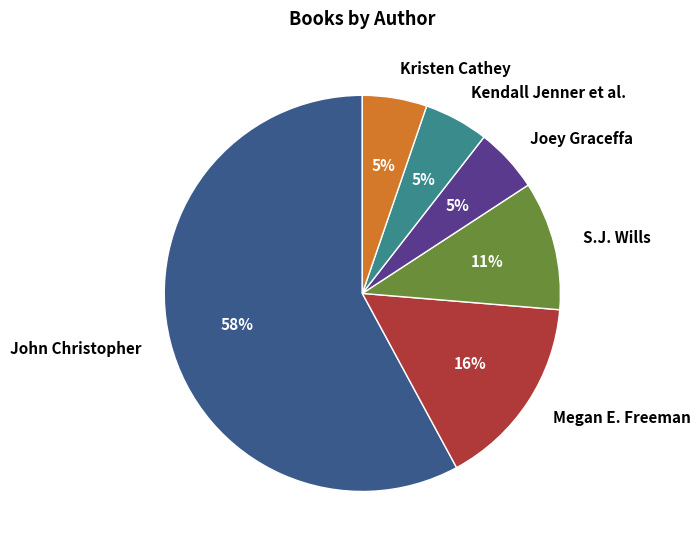

True or false: John Christopher accounts for 58% of the total.

True